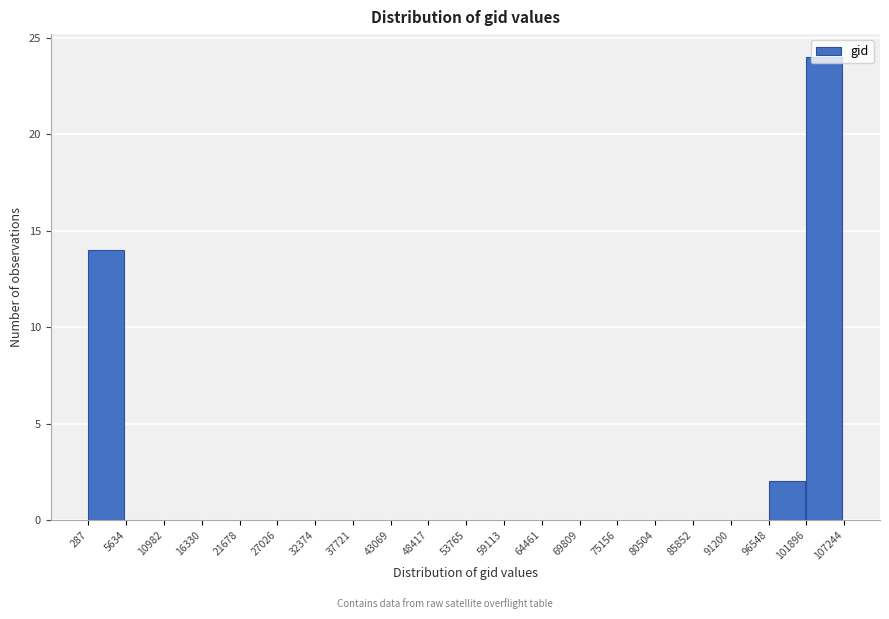

Which range on the x-axis has the tallest bar?

101896 to 107244